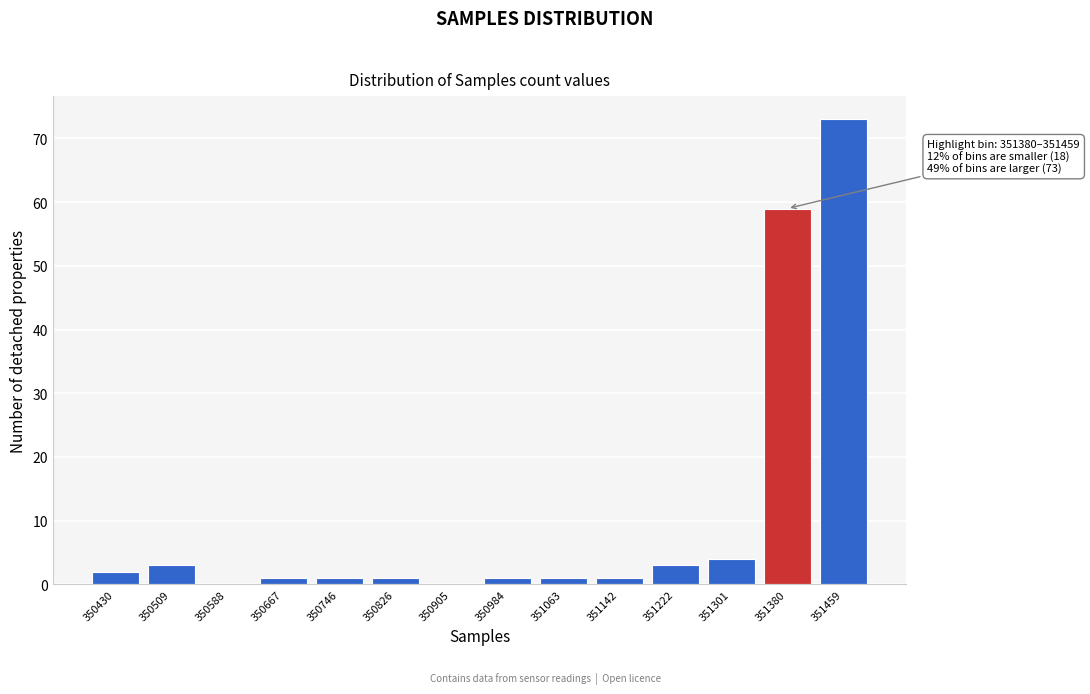

Reading left to right, what are all the values shown in this chart?

350430=2	350509=3	350588=0	350667=1	350746=1	350826=1	350905=0	350984=1	351063=1	351142=1	351222=3	351301=4	351380=59	351459=73